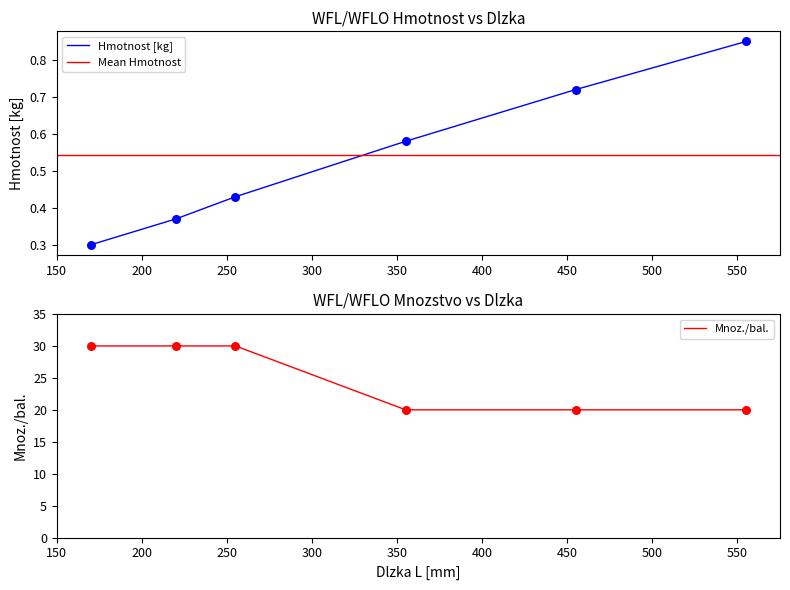

Which series has the largest Y range (max minus min)?

Mnoz./bal.